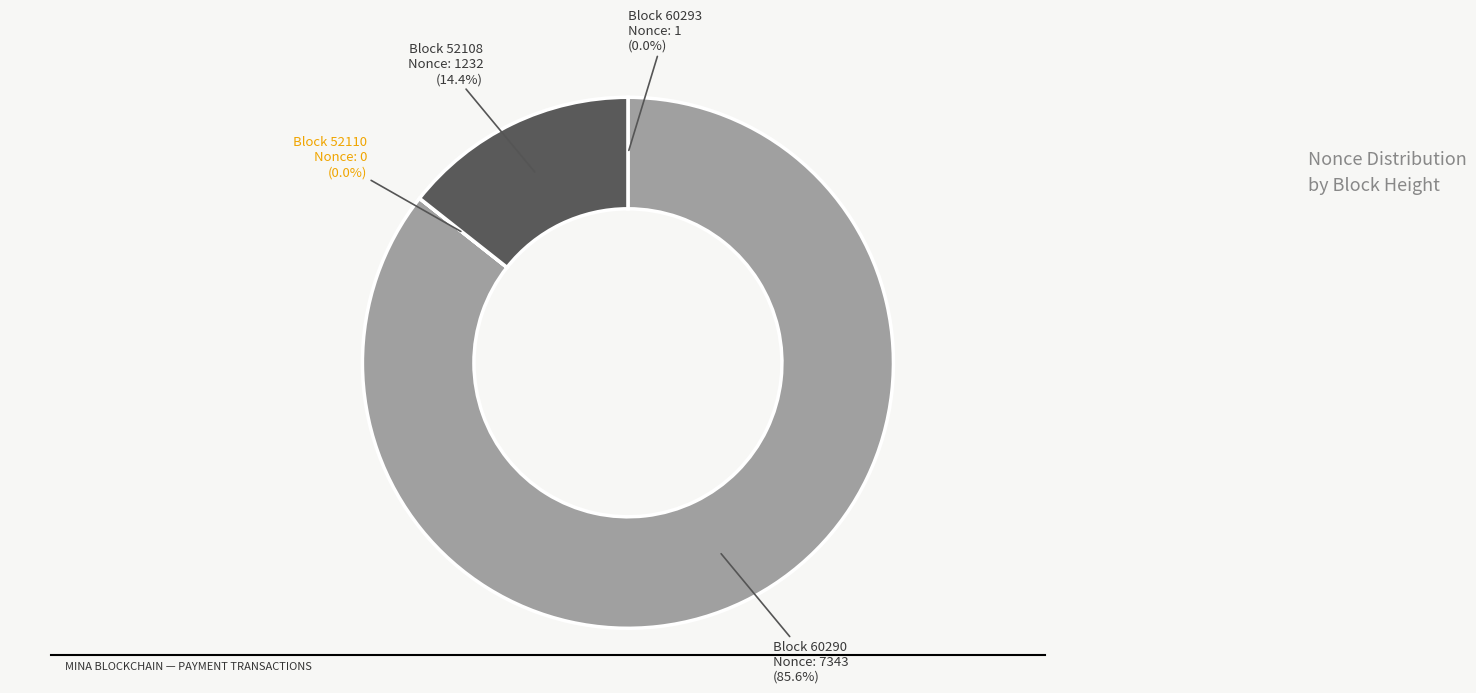

Does any single category account for the majority?

Yes